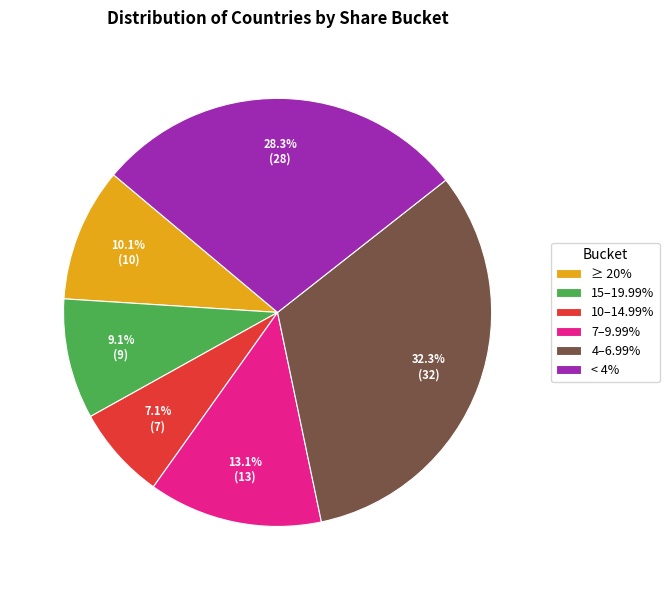

Approximately how many times larger is the value at 10–14.99% compared to ≥ 20%?

0.7